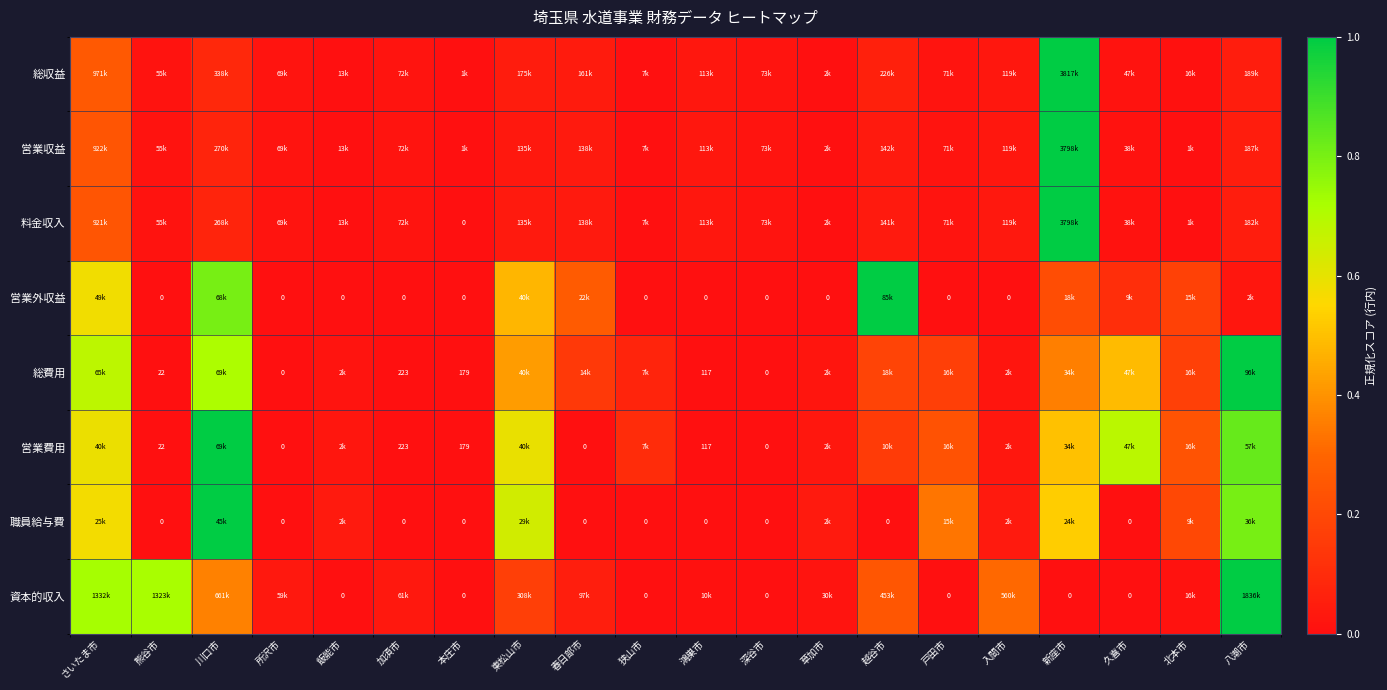

At which category is the sum across all series the highest?

新座市